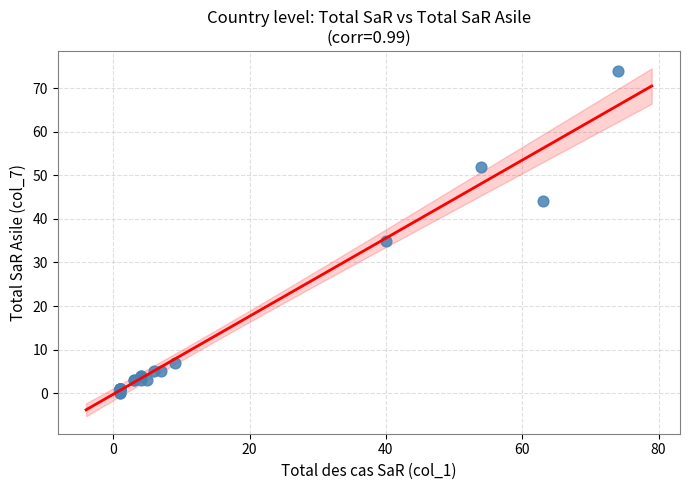

What Y value in the scatter plot is closest to 37?

35